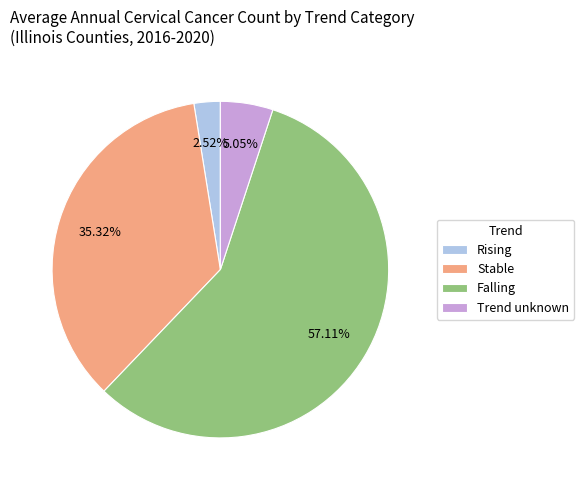

Which has a higher value, Trend unknown or Rising?

Trend unknown